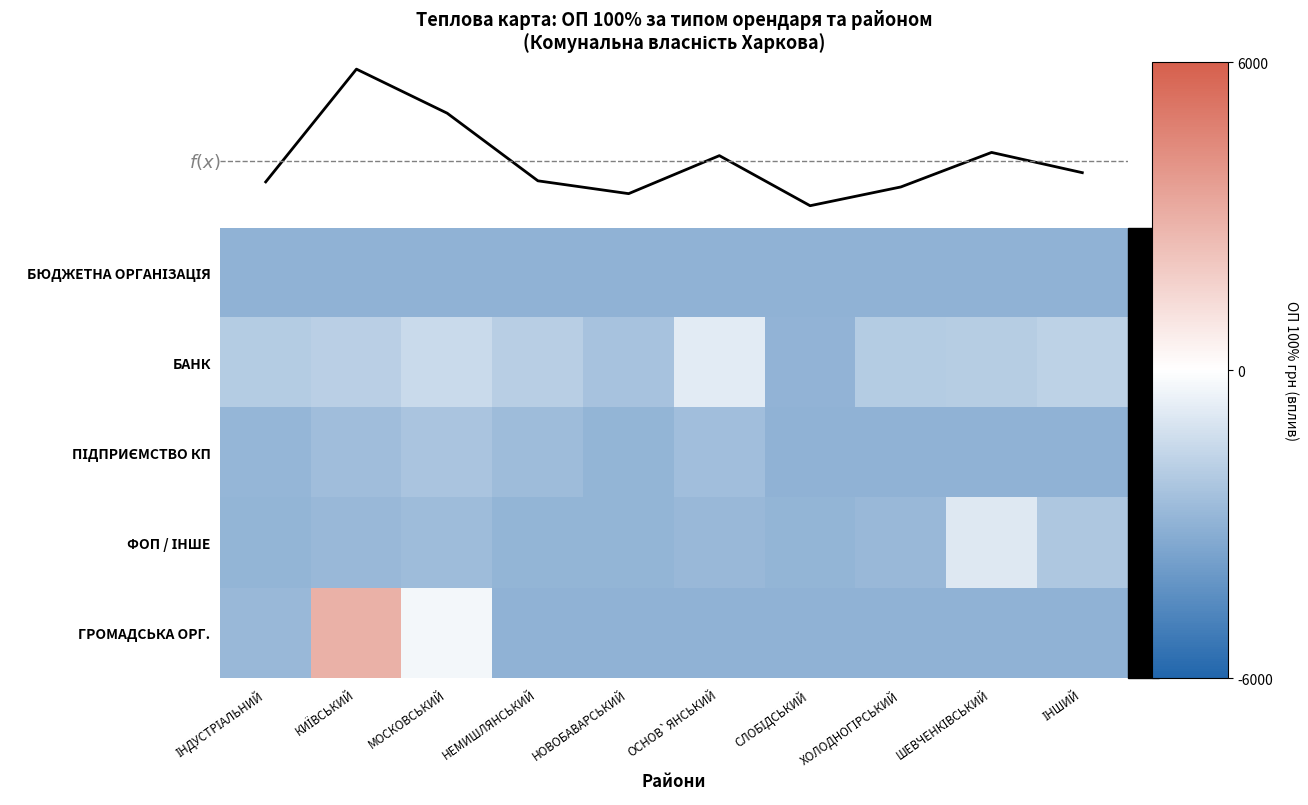

At which category is the sum across all series the highest?

КИЇВСЬКИЙ